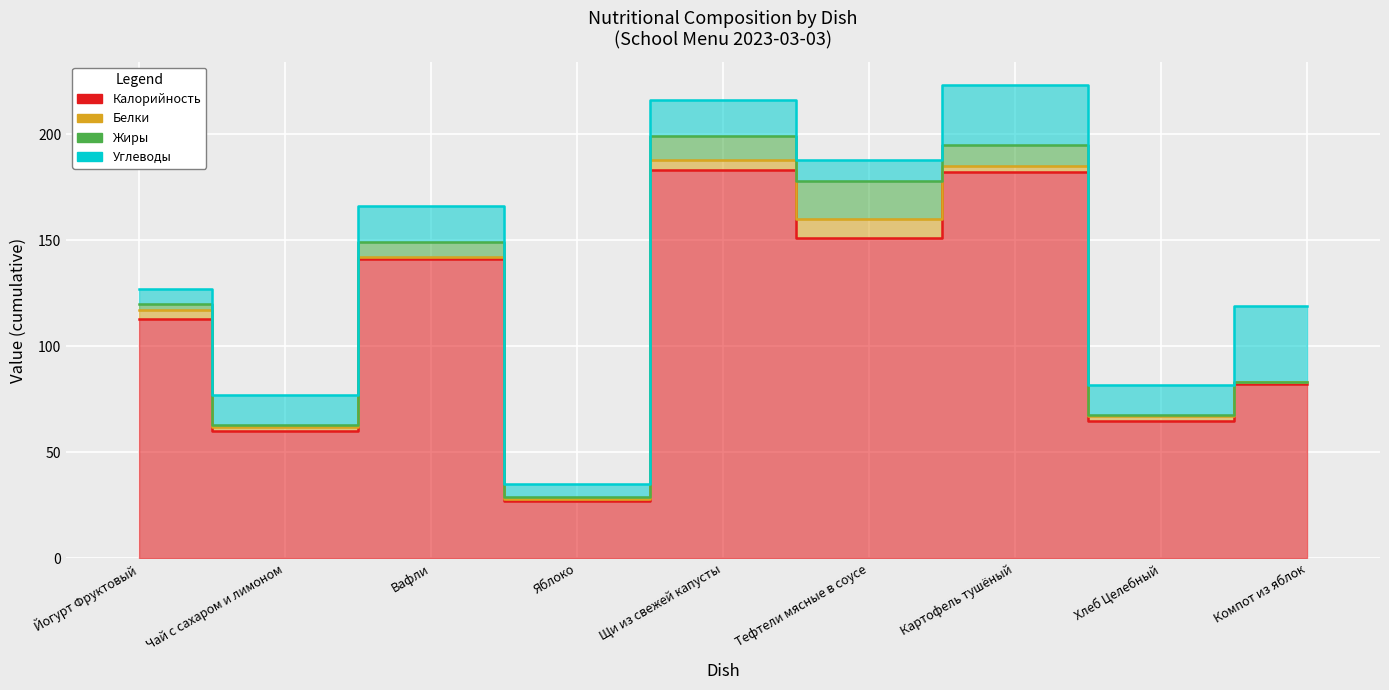

What is the difference between the highest and lowest values at Вафли?

140.0